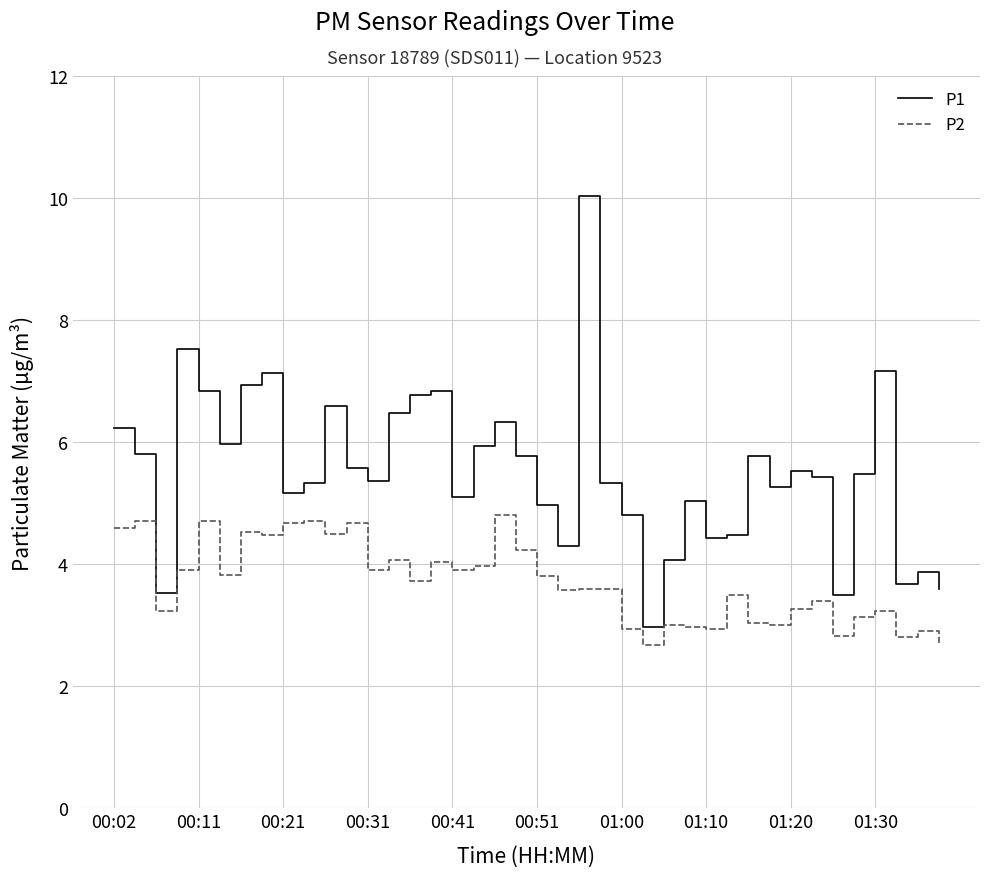

True or false: P1 and P2 intersect in this chart.

False